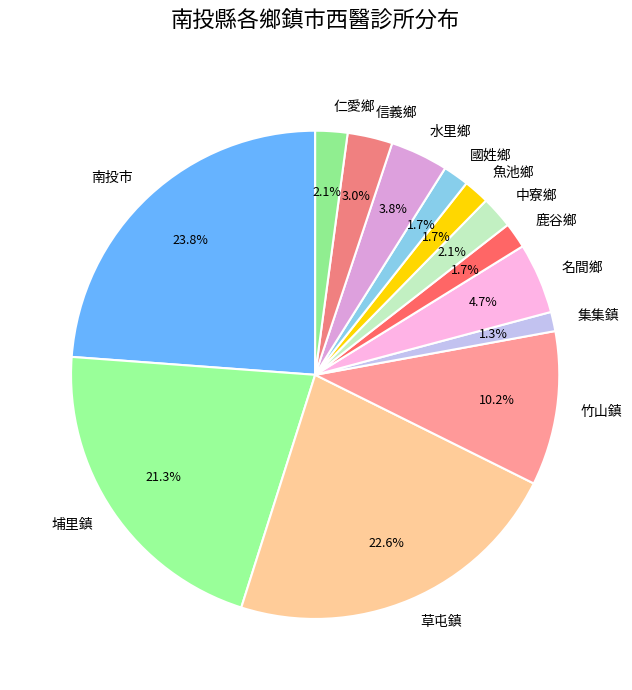

What percentage is the 魚池鄉 slice, to the nearest percent?

2%